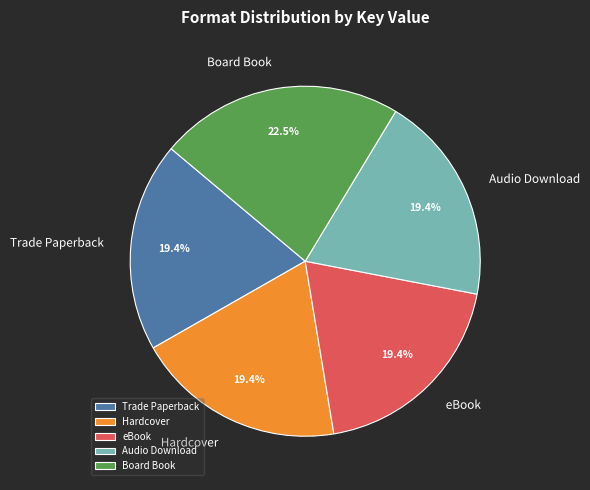

Approximately how many times larger is the value at Audio Download compared to Trade Paperback?

1.0